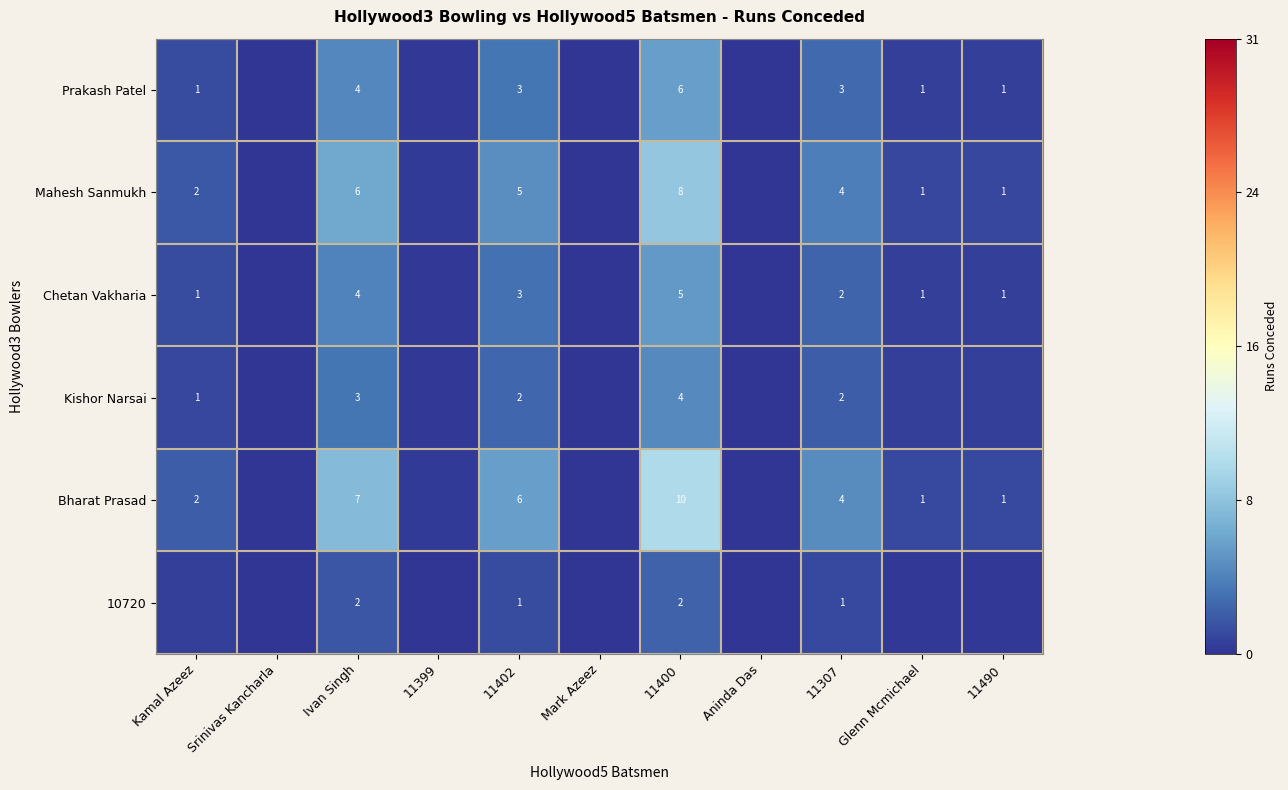

Is the value of Kishor Narsai at 11307 greater than the value of Bharat Prasad at 11490?

Yes